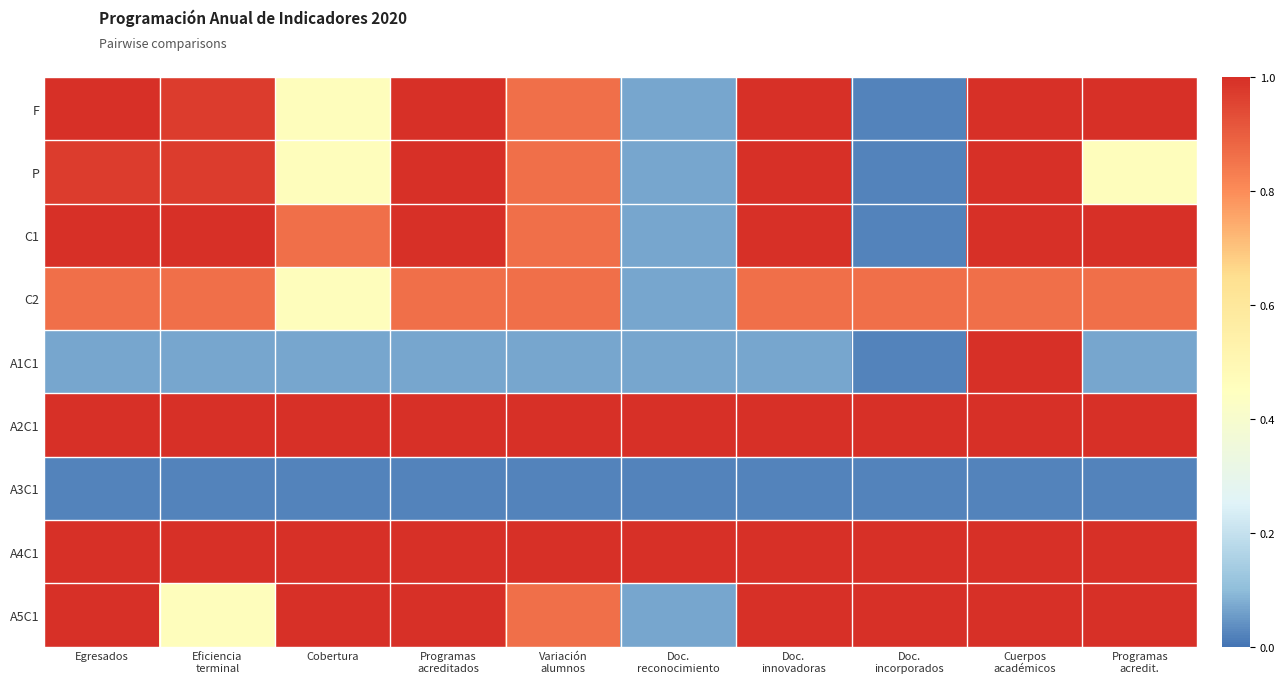

Reading right to left, what are all the values shown in this chart?

F: Programas
acredit.=1.0	Cuerpos
académicos=1.0	Doc.
incorporados=0.0	Doc.
innovadoras=1.0	Doc.
reconocimiento=0.1	Variación
alumnos=0.9	Programas
acreditados=1.0	Cobertura=0.5	Eficiencia
terminal=1.0	Egresados=1.0
P: Programas
acredit.=0.5	Cuerpos
académicos=1.0	Doc.
incorporados=0.0	Doc.
innovadoras=1.0	Doc.
reconocimiento=0.1	Variación
alumnos=0.9	Programas
acreditados=1.0	Cobertura=0.5	Eficiencia
terminal=1.0	Egresados=1.0
C1: Programas
acredit.=1.0	Cuerpos
académicos=1.0	Doc.
incorporados=0.0	Doc.
innovadoras=1.0	Doc.
reconocimiento=0.1	Variación
alumnos=0.9	Programas
acreditados=1.0	Cobertura=0.9	Eficiencia
terminal=1.0	Egresados=1.0
C2: Programas
acredit.=0.9	Cuerpos
académicos=0.9	Doc.
incorporados=0.9	Doc.
innovadoras=0.9	Doc.
reconocimiento=0.1	Variación
alumnos=0.9	Programas
acreditados=0.9	Cobertura=0.5	Eficiencia
terminal=0.9	Egresados=0.9
A1C1: Programas
acredit.=0.1	Cuerpos
académicos=1.0	Doc.
incorporados=0.0	Doc.
innovadoras=0.1	Doc.
reconocimiento=0.1	Variación
alumnos=0.1	Programas
acreditados=0.1	Cobertura=0.1	Eficiencia
terminal=0.1	Egresados=0.1
A2C1: Programas
acredit.=1.0	Cuerpos
académicos=1.0	Doc.
incorporados=1.0	Doc.
innovadoras=1.0	Doc.
reconocimiento=1.0	Variación
alumnos=1.0	Programas
acreditados=1.0	Cobertura=1.0	Eficiencia
terminal=1.0	Egresados=1.0
A3C1: Programas
acredit.=0.0	Cuerpos
académicos=0.0	Doc.
incorporados=0.0	Doc.
innovadoras=0.0	Doc.
reconocimiento=0.0	Variación
alumnos=0.0	Programas
acreditados=0.0	Cobertura=0.0	Eficiencia
terminal=0.0	Egresados=0.0
A4C1: Programas
acredit.=1.0	Cuerpos
académicos=1.0	Doc.
incorporados=1.0	Doc.
innovadoras=1.0	Doc.
reconocimiento=1.0	Variación
alumnos=1.0	Programas
acreditados=1.0	Cobertura=1.0	Eficiencia
terminal=1.0	Egresados=1.0
A5C1: Programas
acredit.=1.0	Cuerpos
académicos=1.0	Doc.
incorporados=1.0	Doc.
innovadoras=1.0	Doc.
reconocimiento=0.1	Variación
alumnos=0.9	Programas
acreditados=1.0	Cobertura=1.0	Eficiencia
terminal=0.5	Egresados=1.0